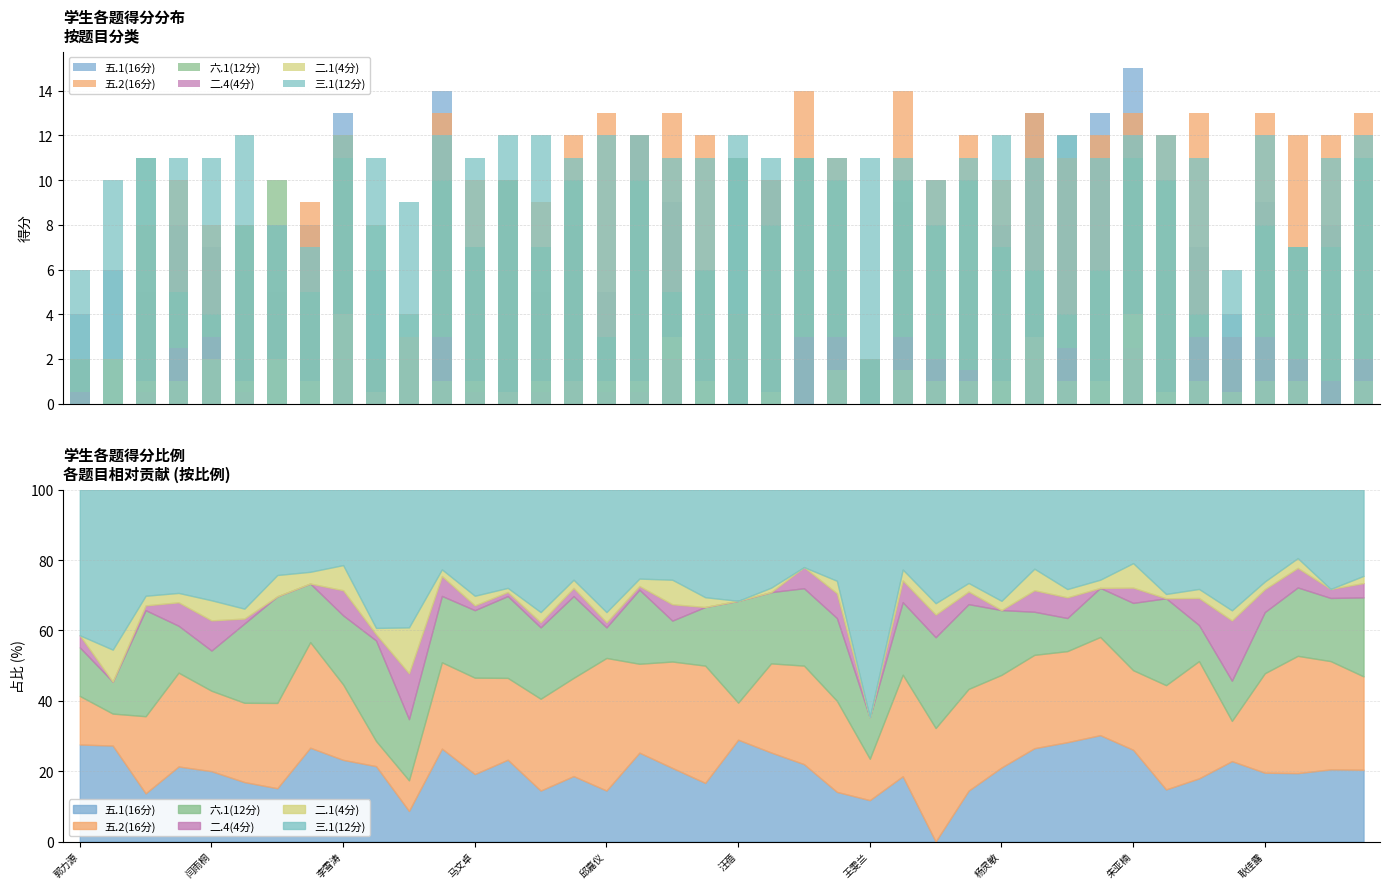

How many values in 二.1(4分) are above zero?

35